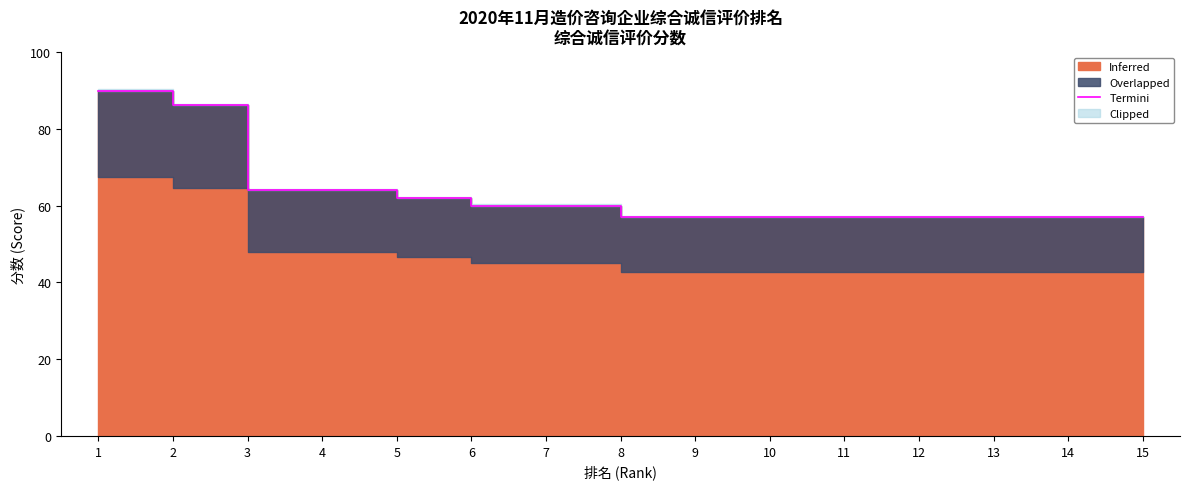

Is it true that the value at 10 is 18.2?

False